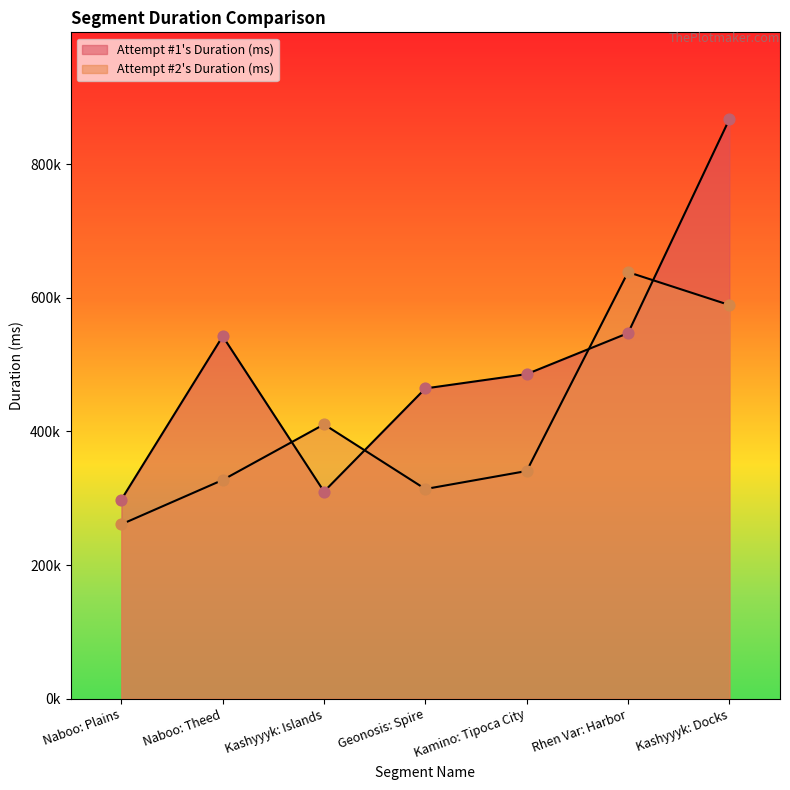

What are all the series names shown in the legend?

Attempt #1's Duration (ms), Attempt #2's Duration (ms)